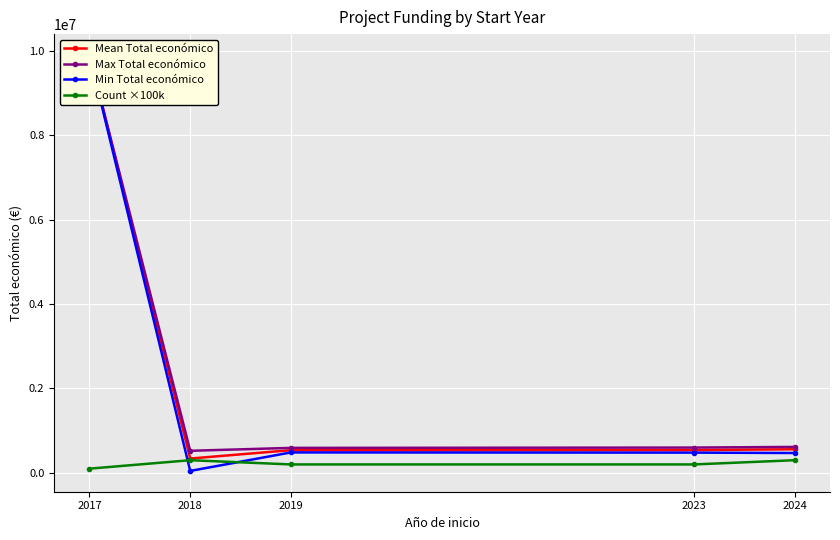

Count the Count ×100k values in the range 200000 to 300000.

4